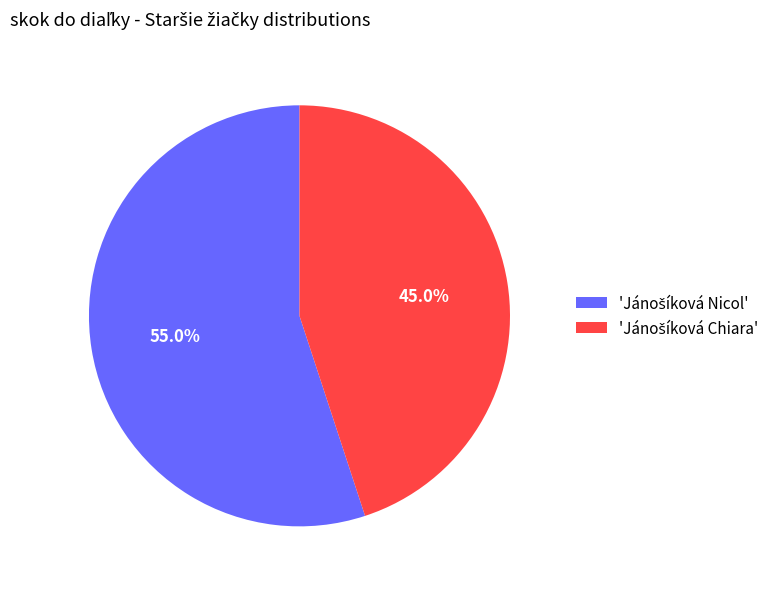

Is there a majority slice in this chart?

Yes